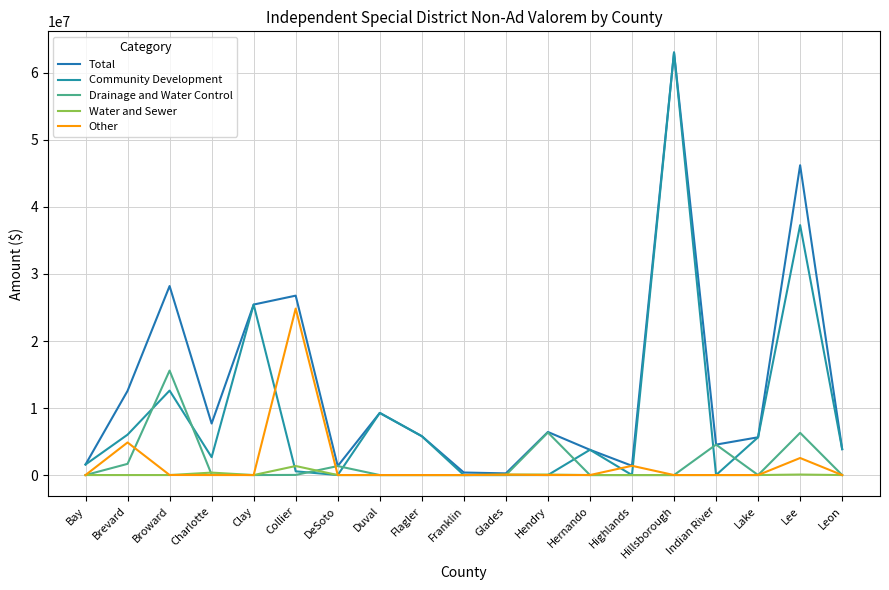

Does the chart have visible grid lines?

Yes